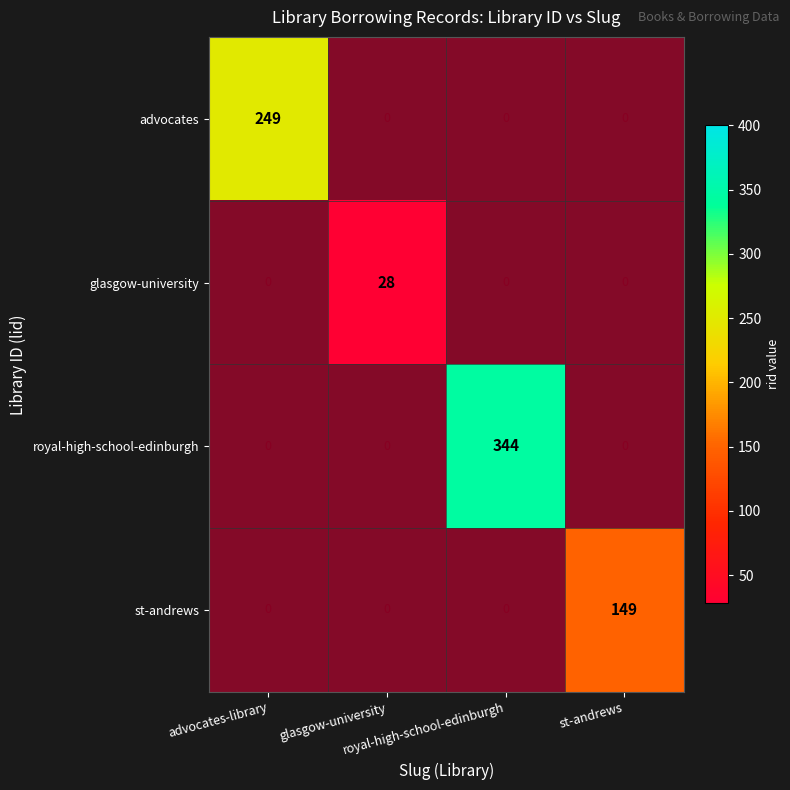

What is the sum of all st-andrews values?

149